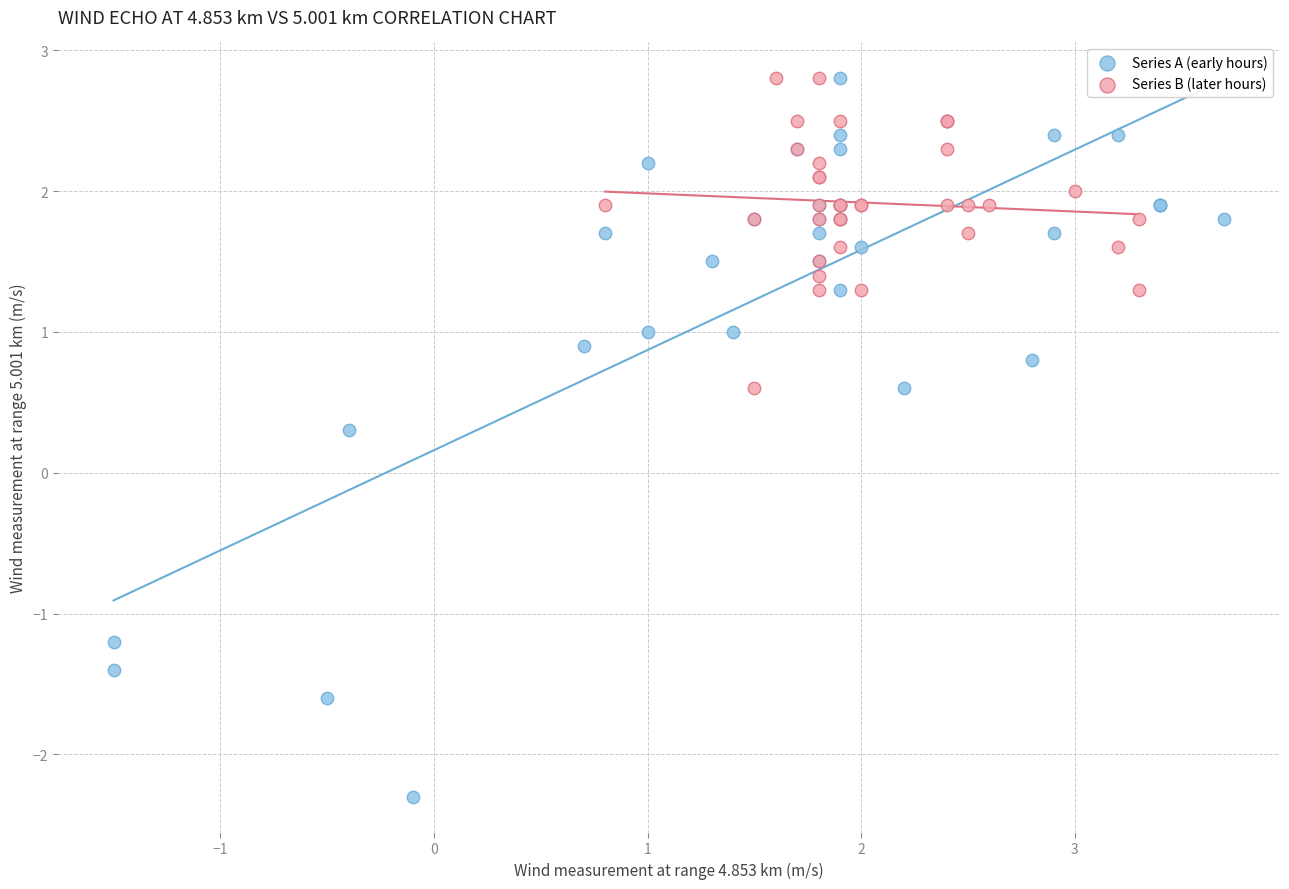

Which series reaches the minimum Y coordinate?

Series A (early hours)